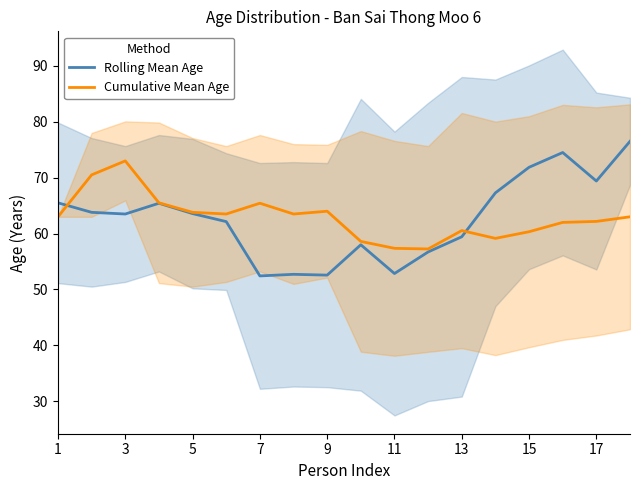

What is the smallest value displayed?

52.4